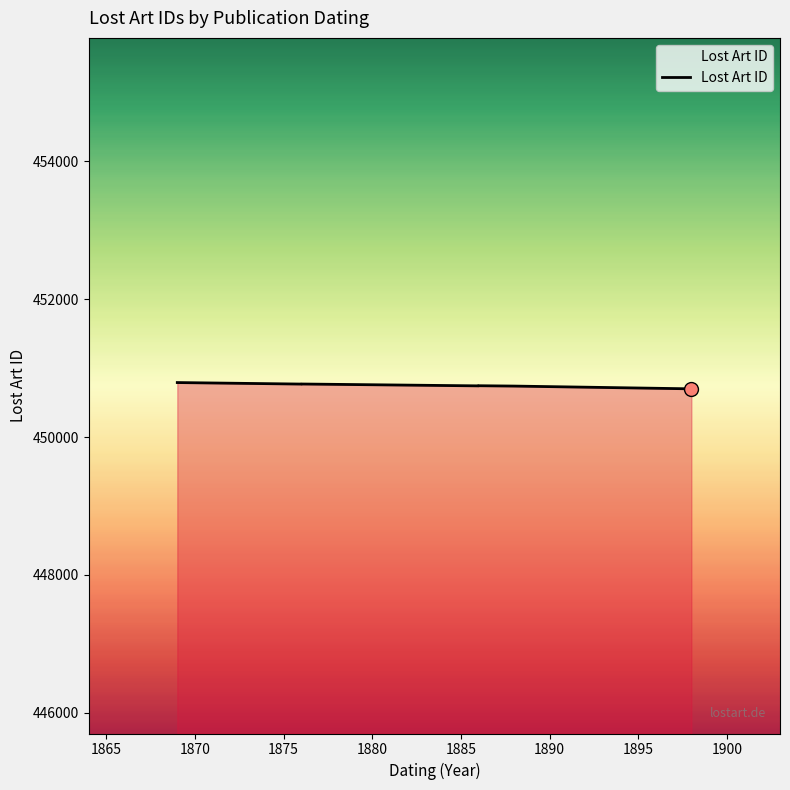

Reading left to right, what are all the values shown in this chart?

450791	450769	450770	450743	450745	450740	450700